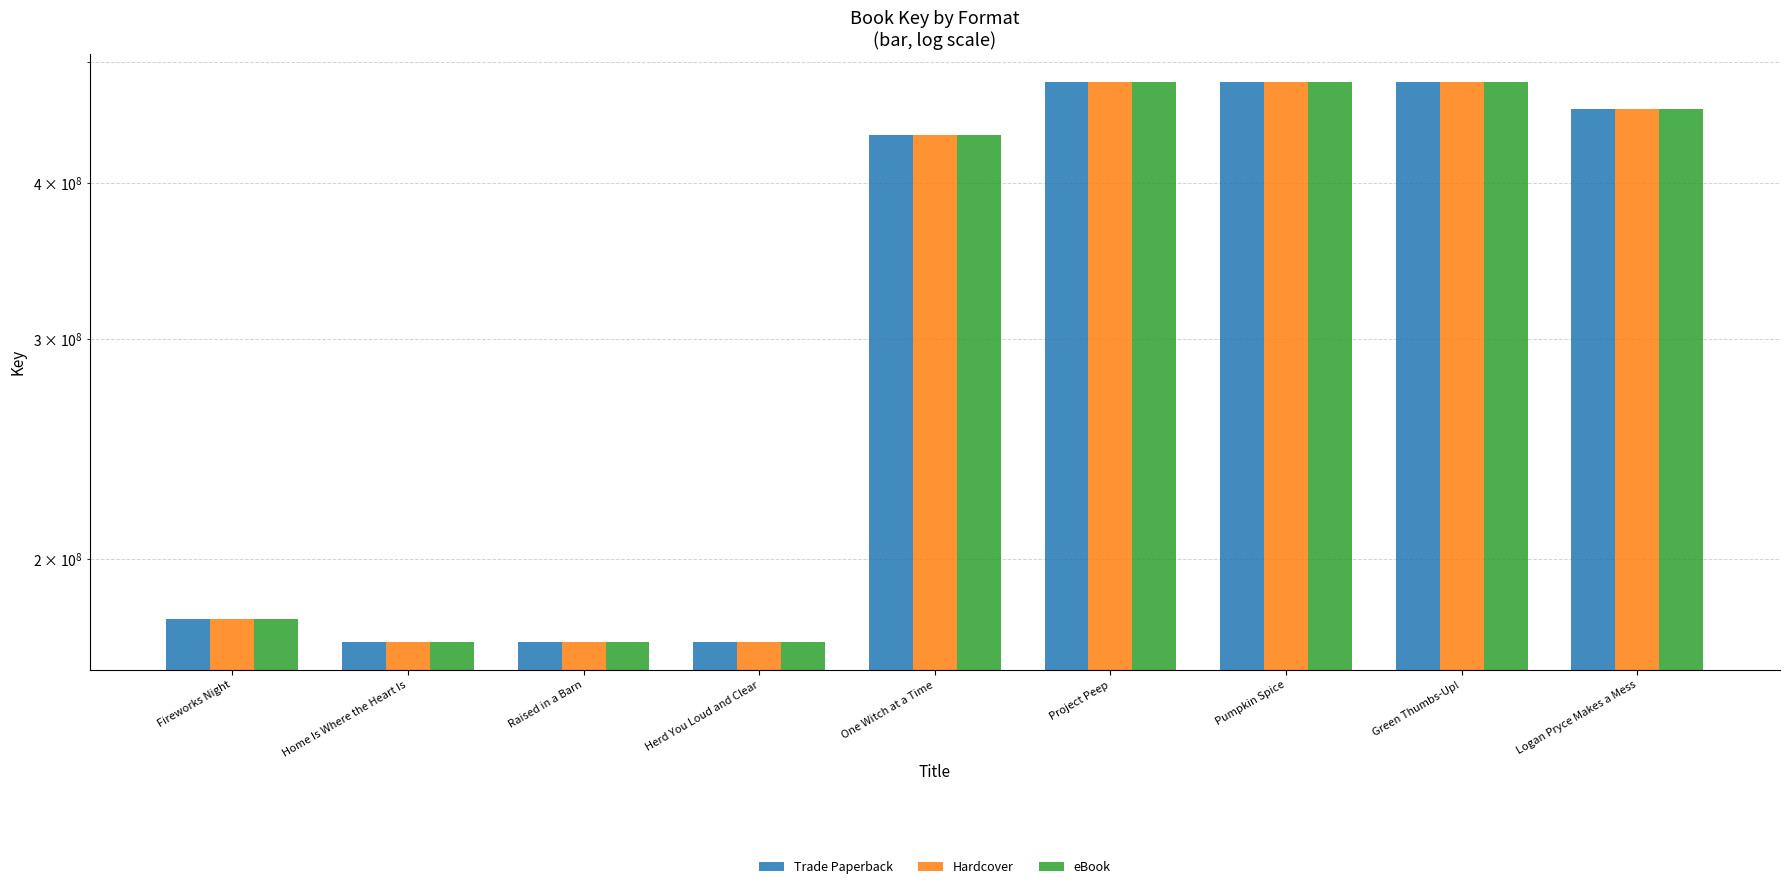

Where does the eBook series first go above 436616634?

Project Peep